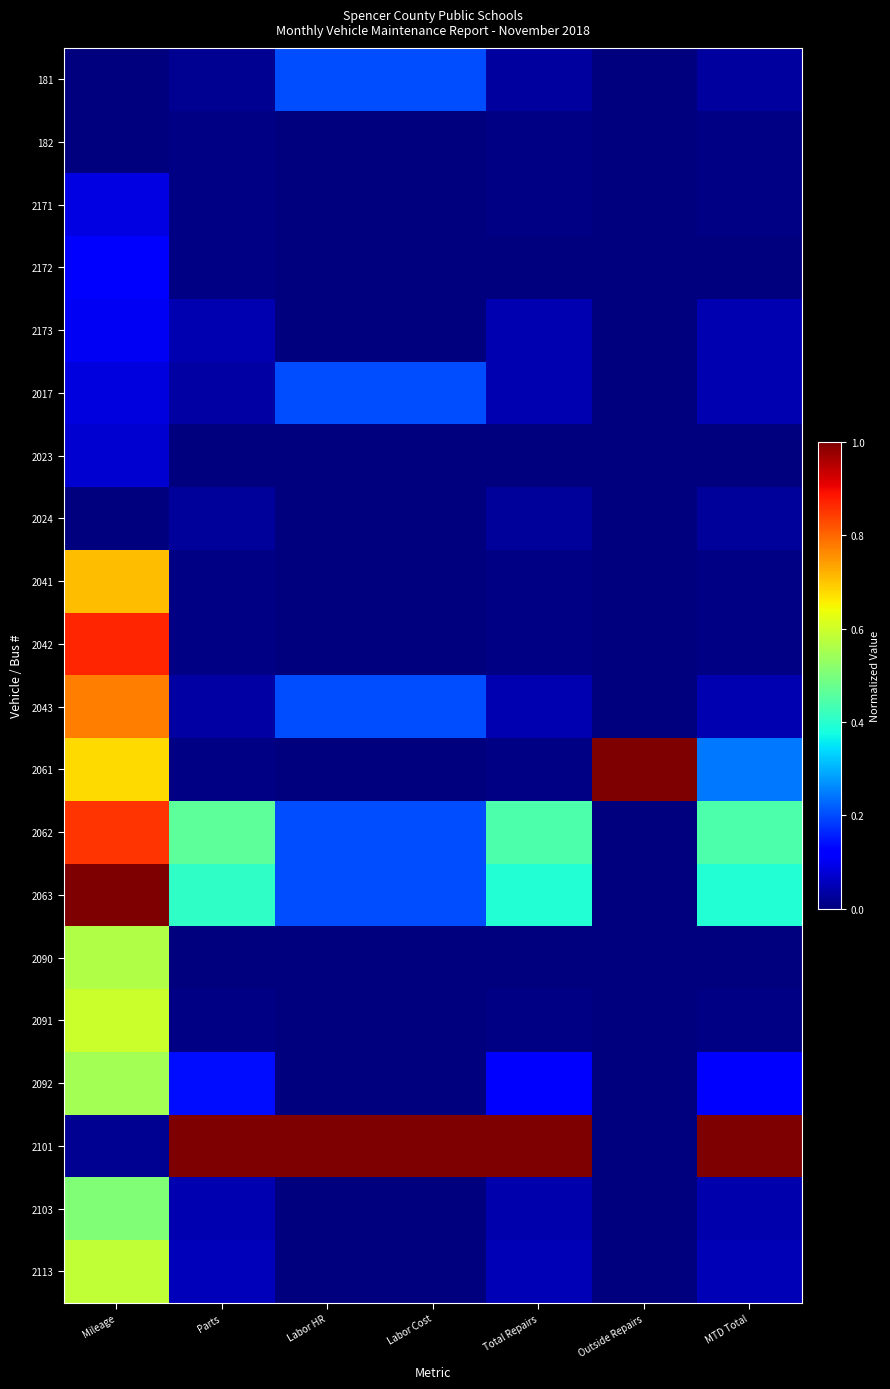

Which has a higher value, Labor Cost or Labor HR?

Labor Cost